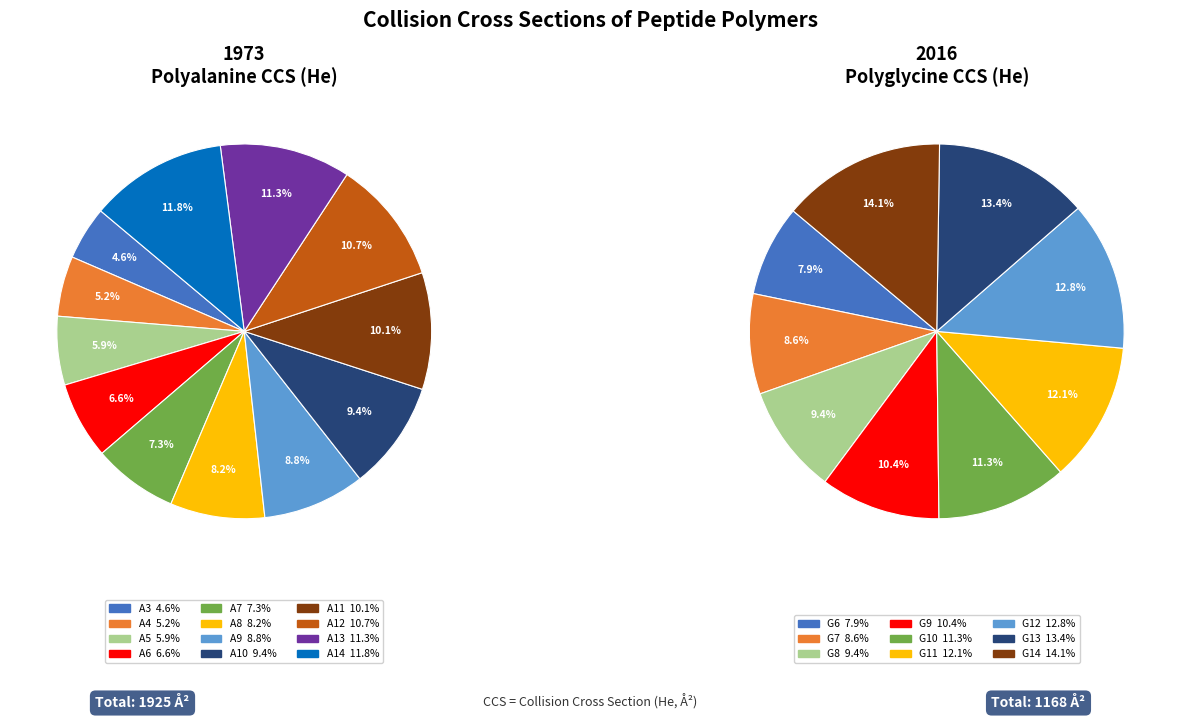

Combined, what portion of the pie is A11 and A5?

16.0%